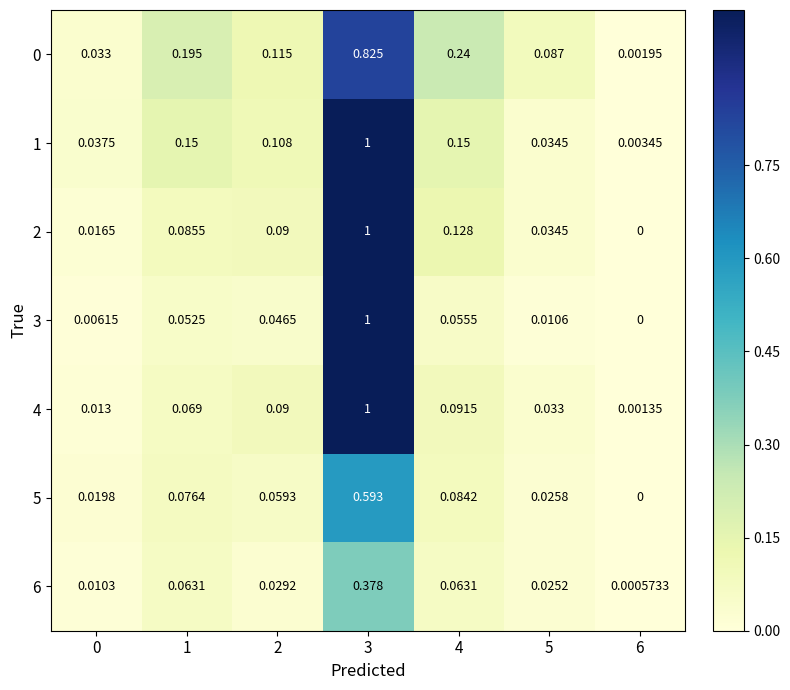

Reading left to right, transcribe all the data shown in this chart.

6: 0=0.0	1=0.1	2=0.0	3=0.4	4=0.1	5=0.0	6=0.0
5: 0=0.0	1=0.1	2=0.1	3=0.6	4=0.1	5=0.0	6=0.0
4: 0=0.0	1=0.1	2=0.1	3=1.0	4=0.1	5=0.0	6=0.0
3: 0=0.0	1=0.1	2=0.0	3=1.0	4=0.1	5=0.0	6=0.0
2: 0=0.0	1=0.1	2=0.1	3=1.0	4=0.1	5=0.0	6=0.0
1: 0=0.0	1=0.1	2=0.1	3=1.0	4=0.1	5=0.0	6=0.0
0: 0=0.0	1=0.2	2=0.1	3=0.8	4=0.2	5=0.1	6=0.0